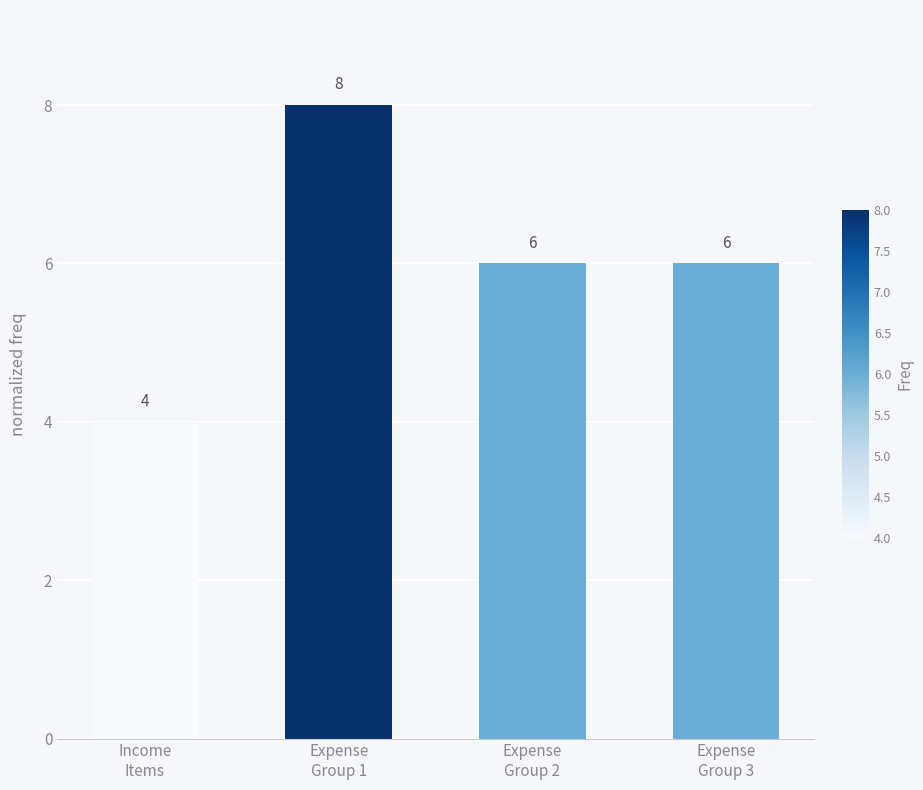

What is the smallest value displayed?

4